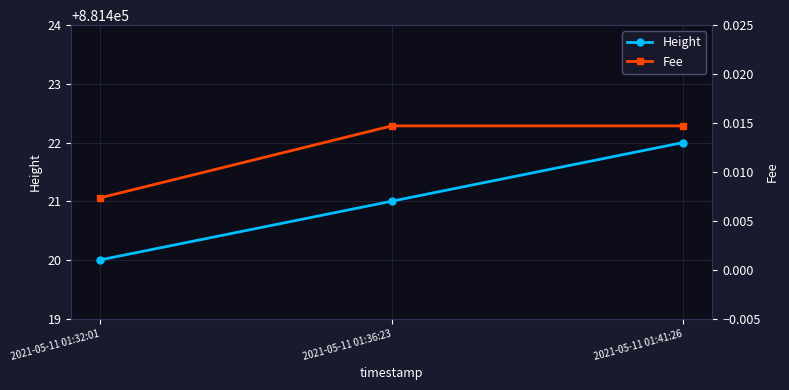

How many Height values are between 881420 and 881422?

3